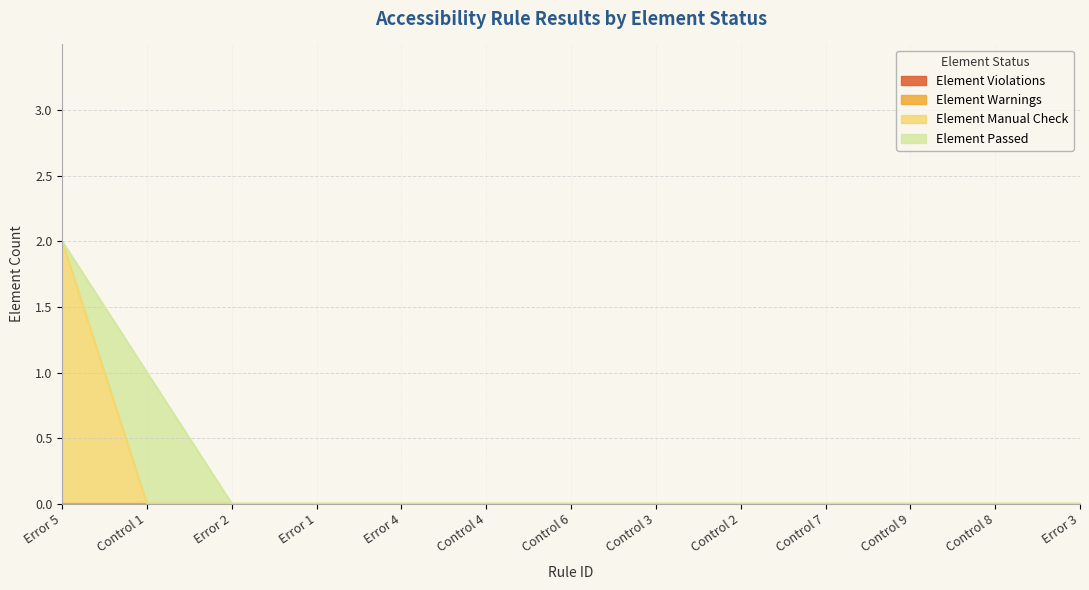

True or false: Element Passed and Element Violations intersect in this chart.

False